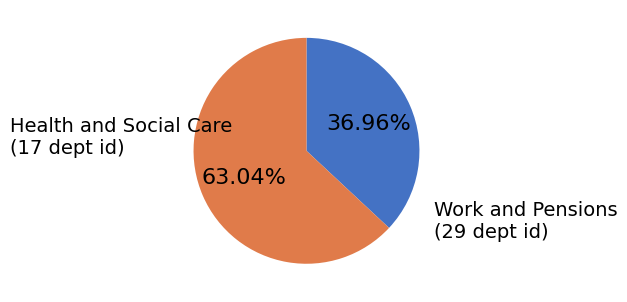

Does any single category account for the majority?

Yes